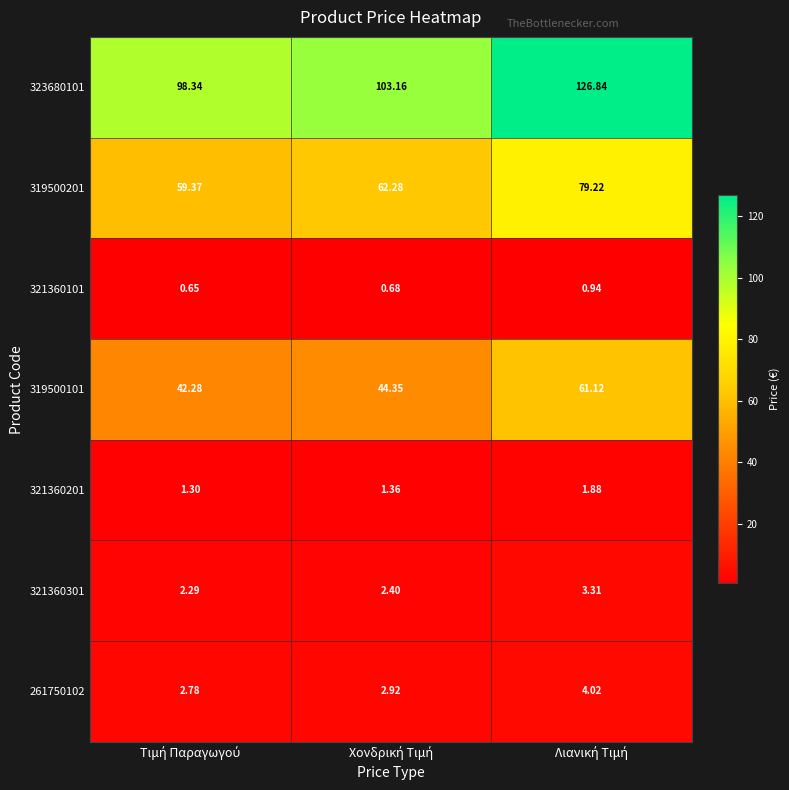

How many categories are shown in the chart?

3